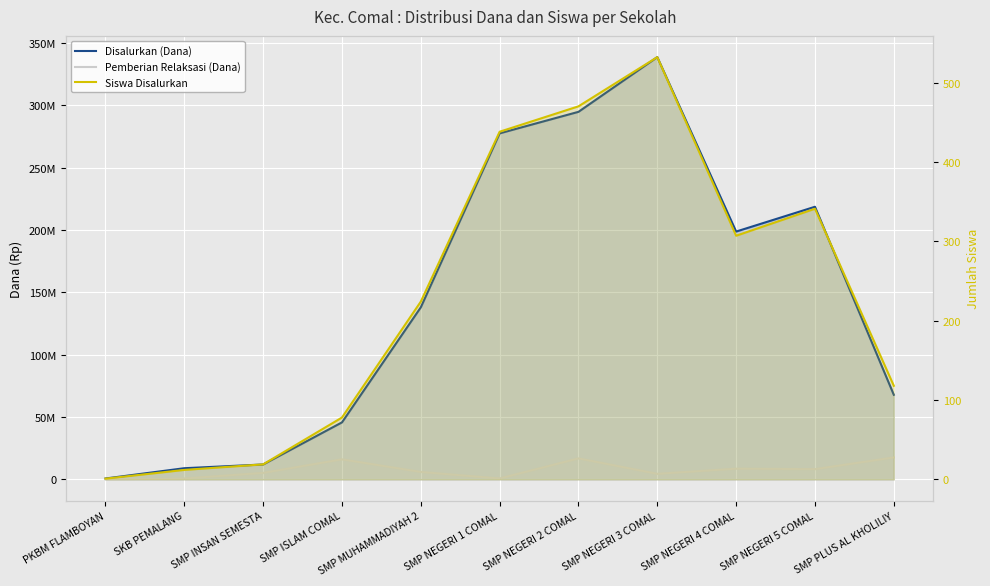

True or false: Pemberian Relaksasi (Dana) and Disalurkan (Dana) cross at least once.

False